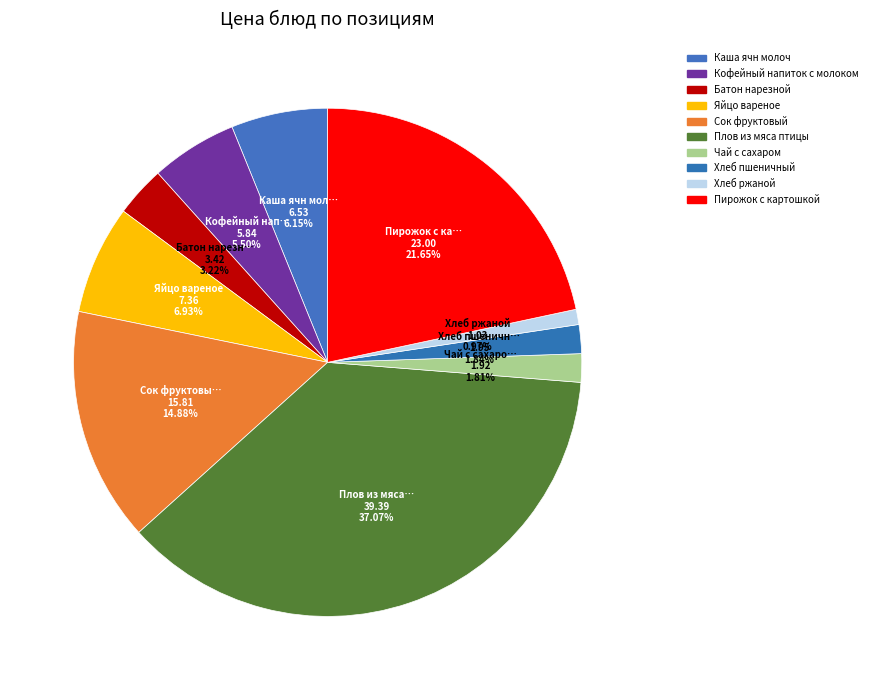

To the nearest percent, what is the difference between the Кофейный напиток с молоком and Сок фруктовый slice percentages?

9%